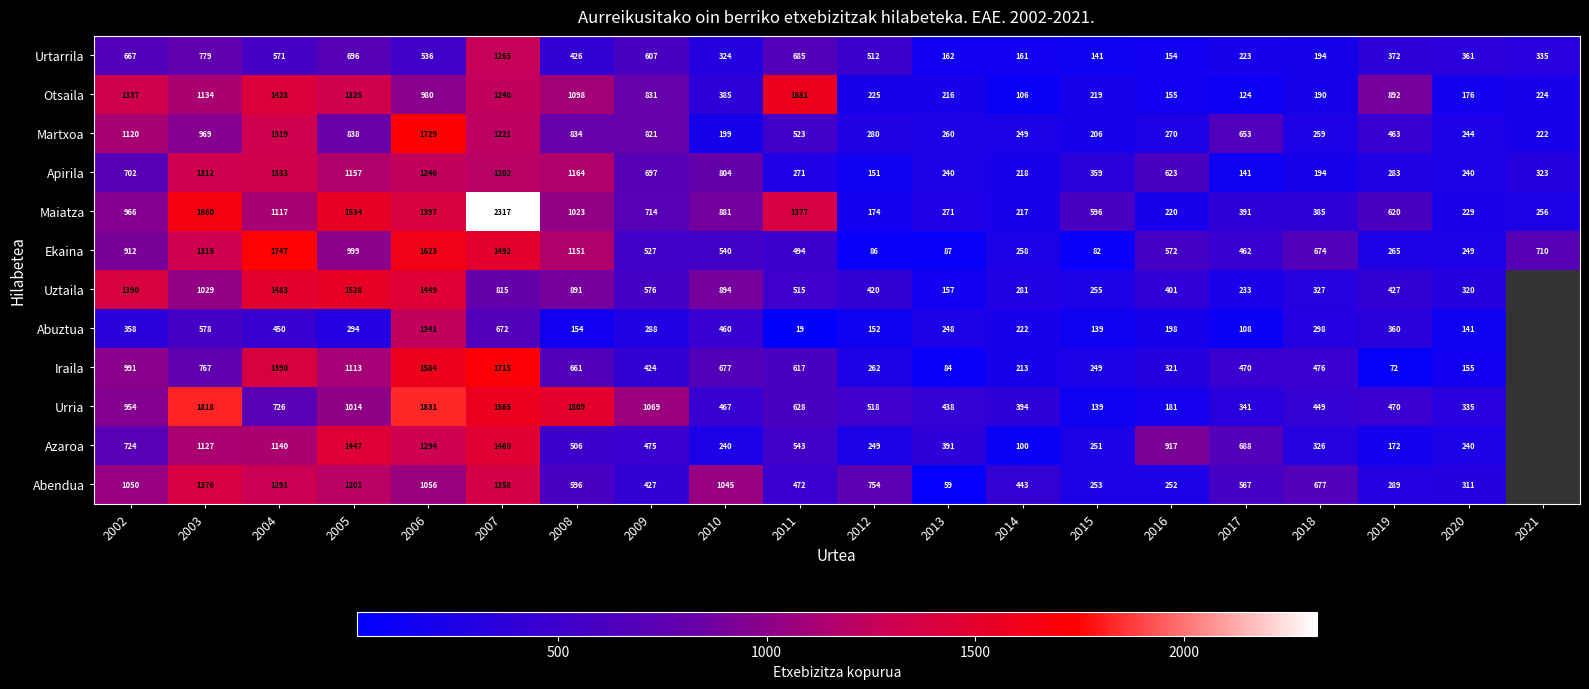

At how many categories does at least one series exceed 732?

13